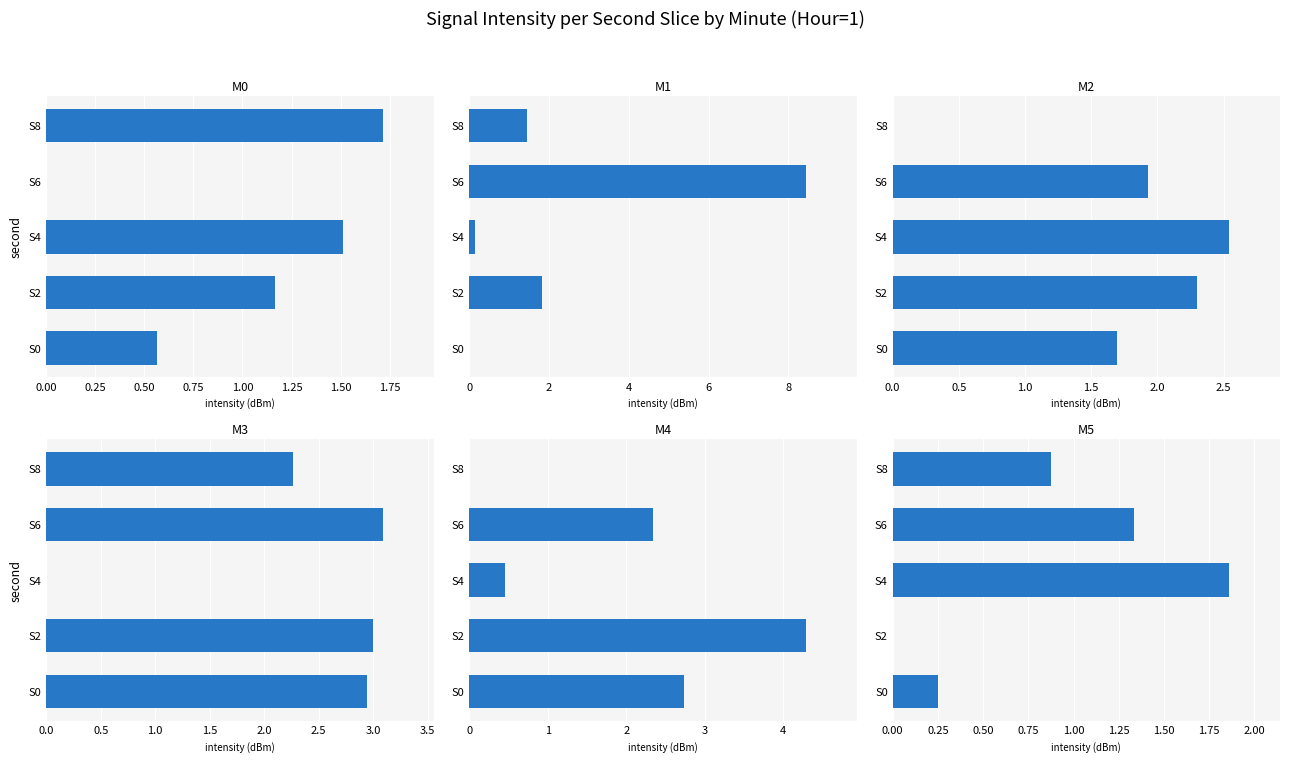

How many values in M1 are above zero?

4